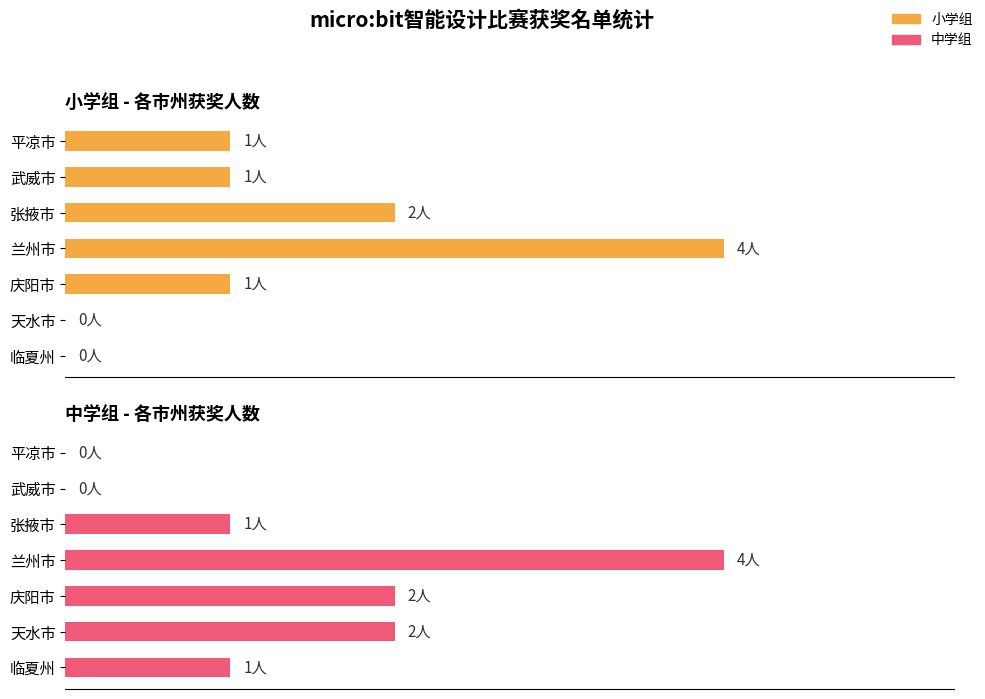

Rank the series by their average value, from highest to lowest.

中学组, 小学组